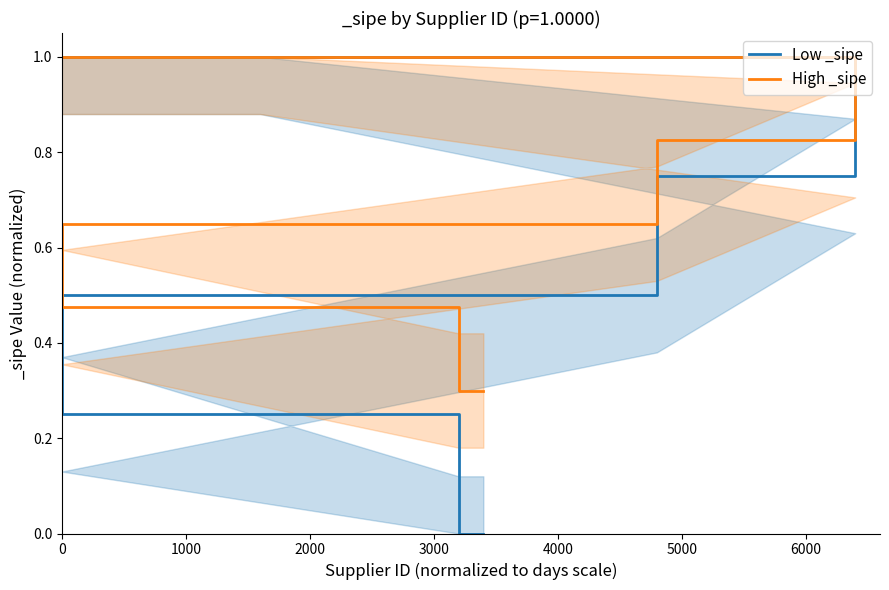

What is the greatest value displayed?

1.0